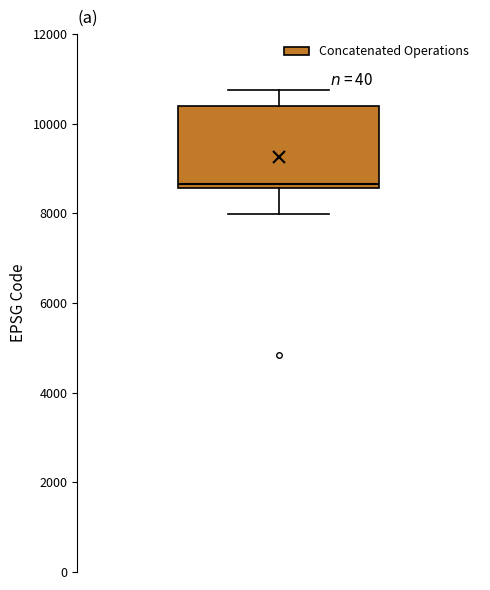

Where does the lower whisker of the box end on the y-axis? The values are not printed on the chart, so give them approximately, as read against the axis.

8000